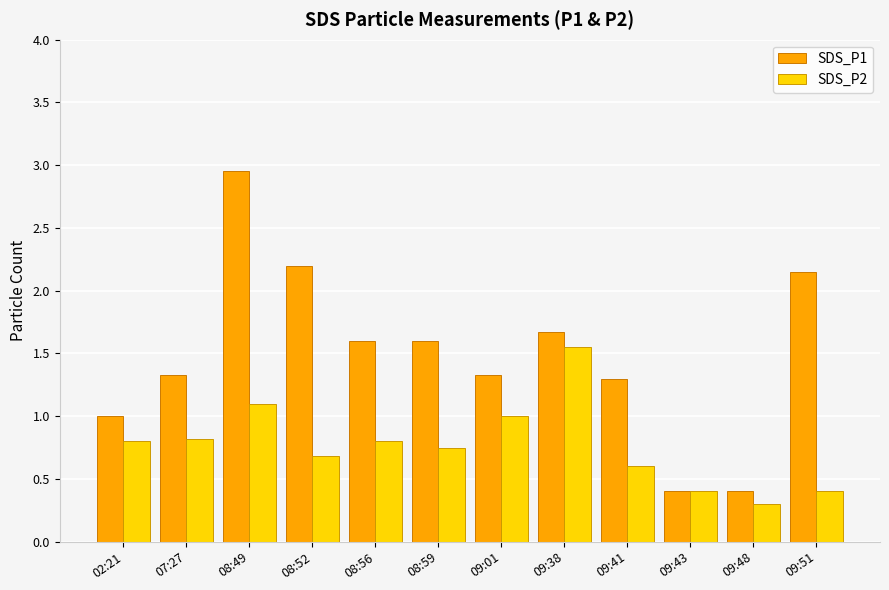

What is the smallest value displayed?

0.3